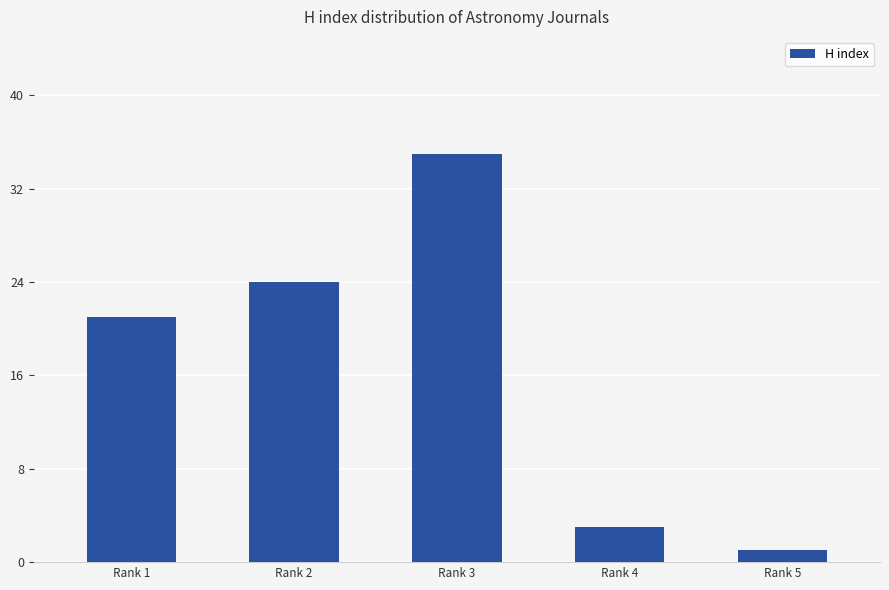

What is the minimum value shown in the chart?

1